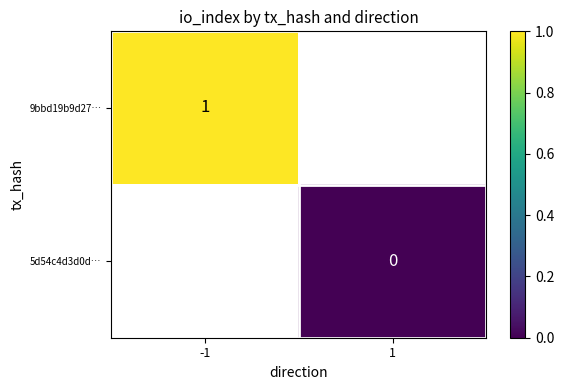

At how many categories does at least one series exceed 0?

1